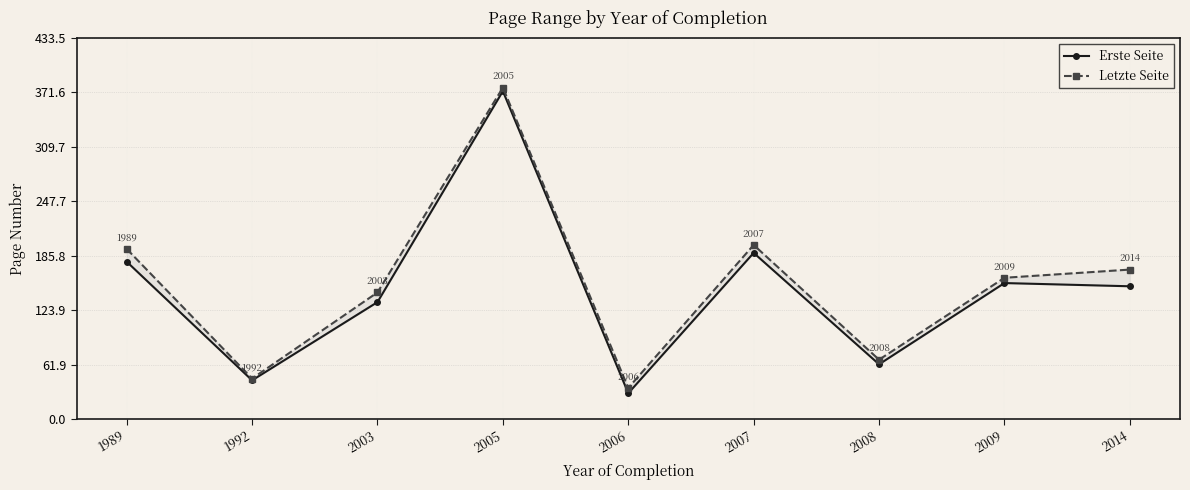

At which category does the chart reach its minimum across all series?

2006